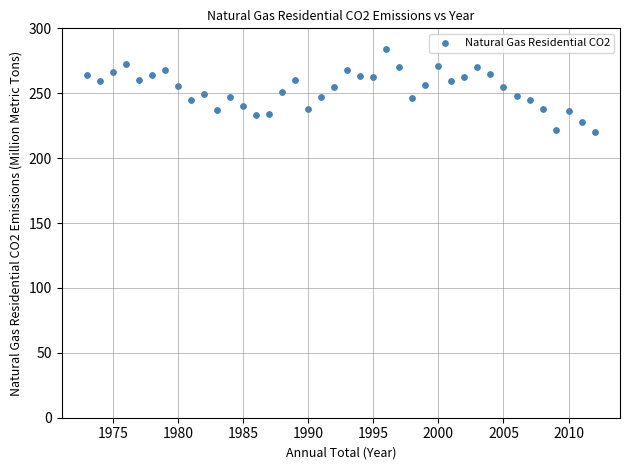

What is the range of Y values (max minus min)?

64.0